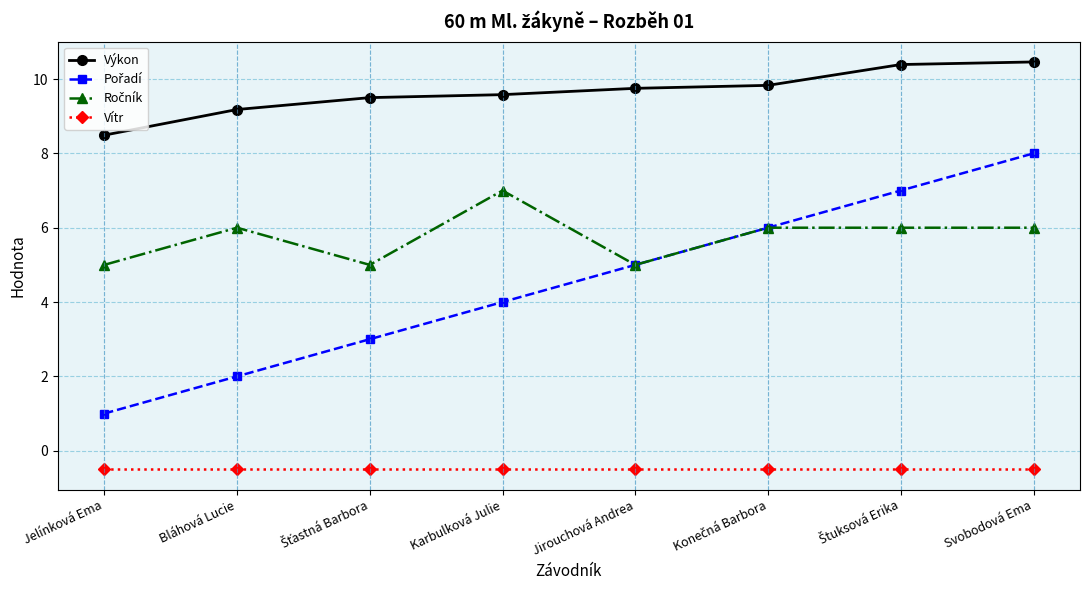

How many series are shown in this chart?

4